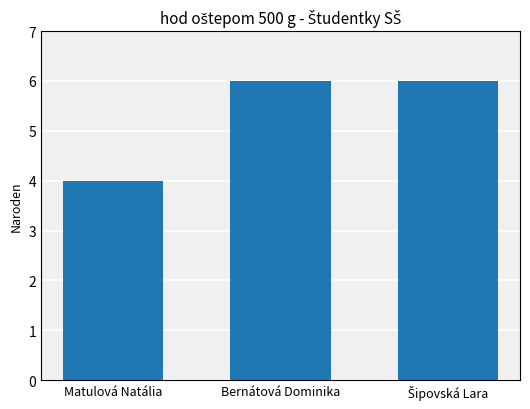

What is the value of the 1st bar from the left?

4